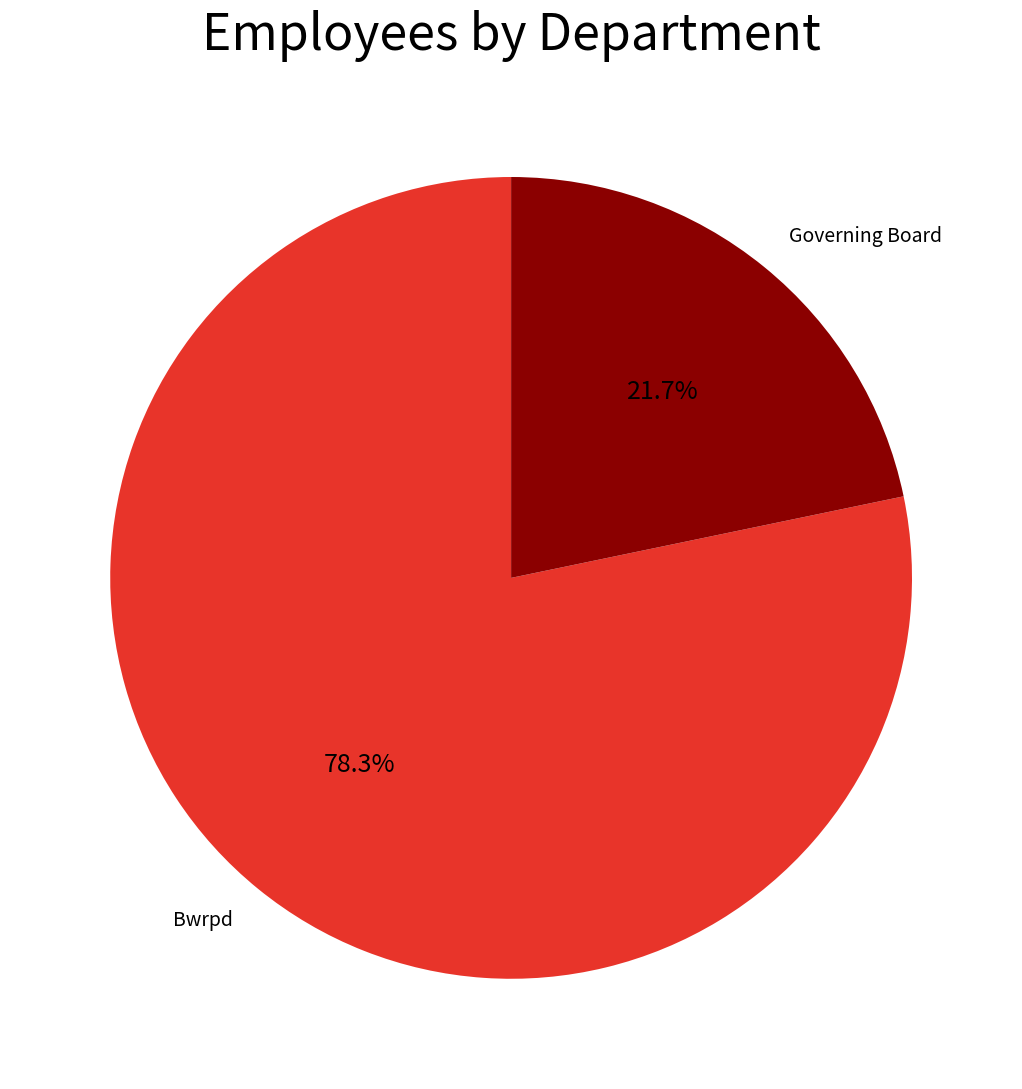

What percentage is the Governing Board slice, to the nearest percent?

22%